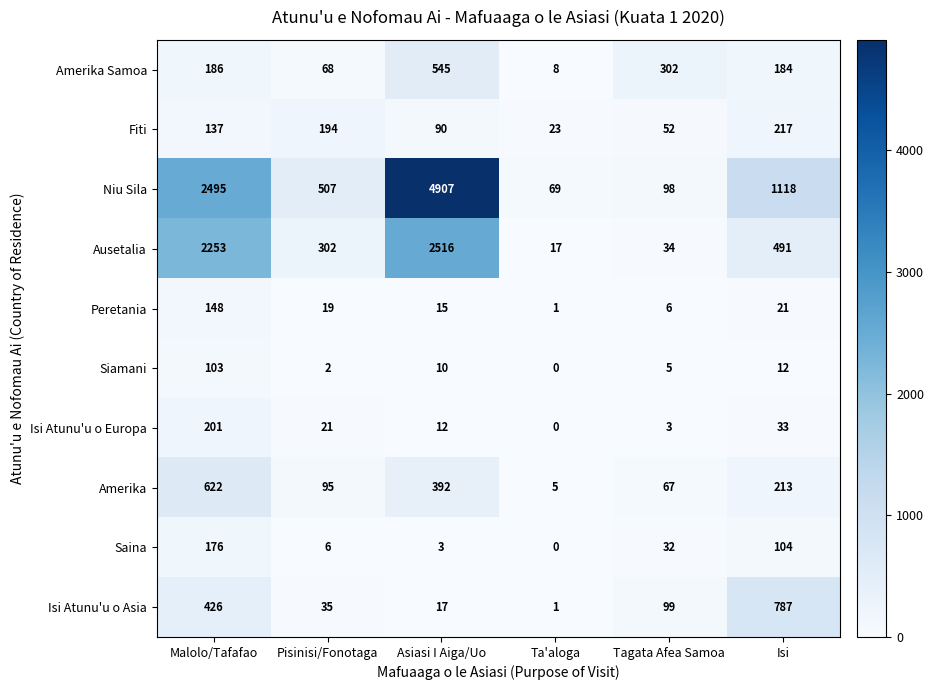

Count the number of categories in the chart.

6